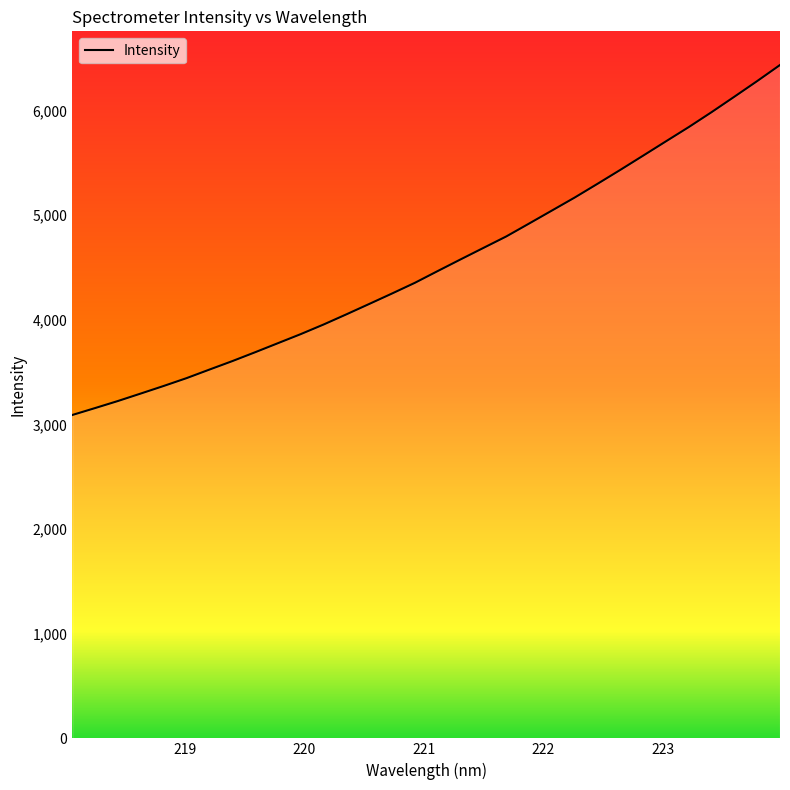

What is the difference between the maximum and minimum values?

3344.0